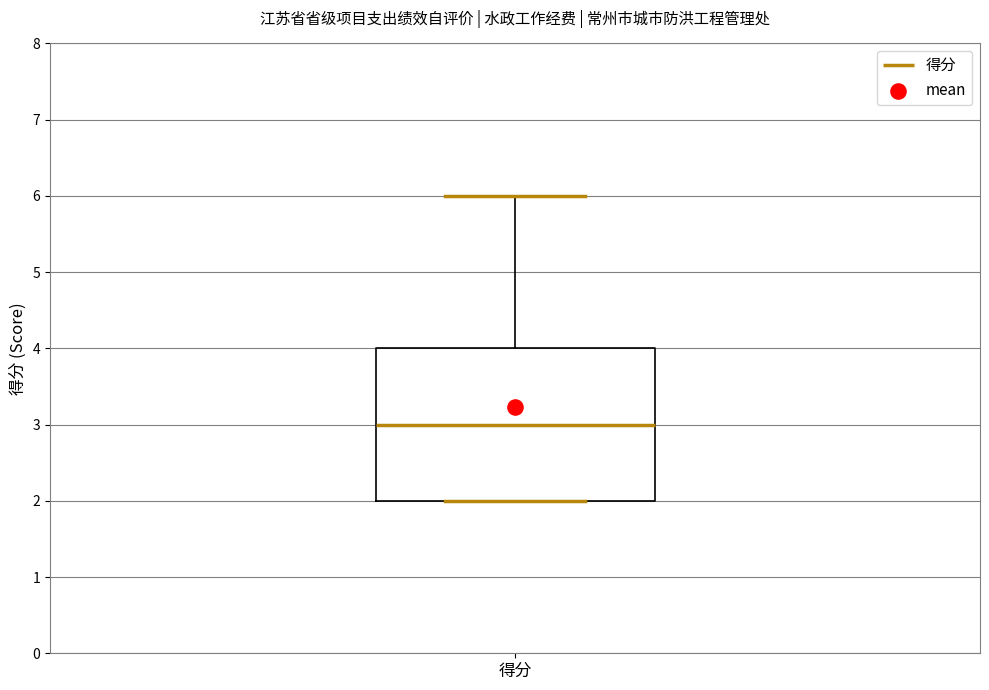

Read this box plot against the y-axis: the position of the median line, the range covered by the box, and the ends of both whiskers. The values are not printed on the chart, so give them approximately, as read against the axis.

median 3, box 2 to 4, whiskers 2 to 6